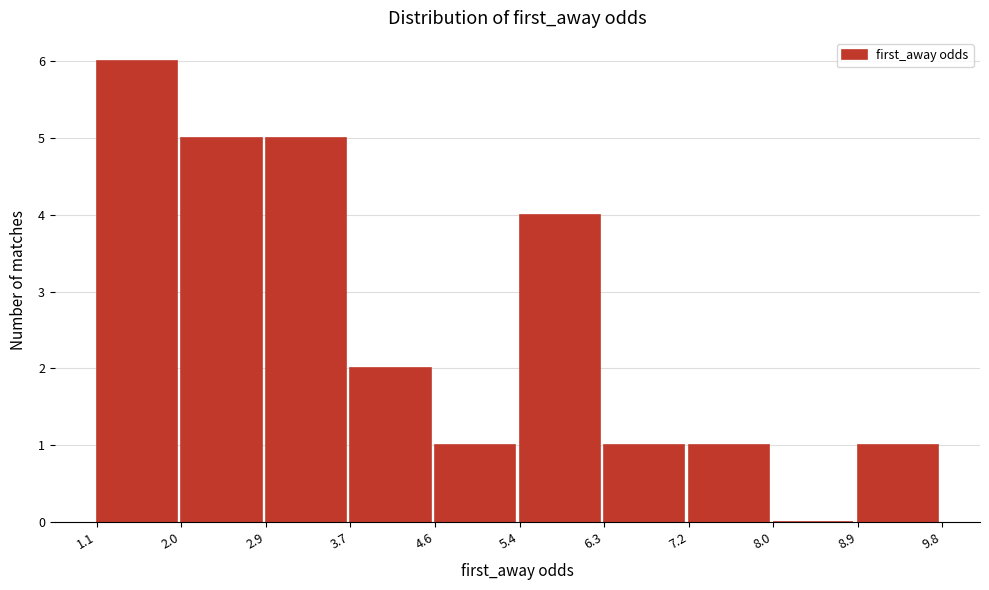

Which range on the x-axis has the tallest bar?

1.1 to 2.0